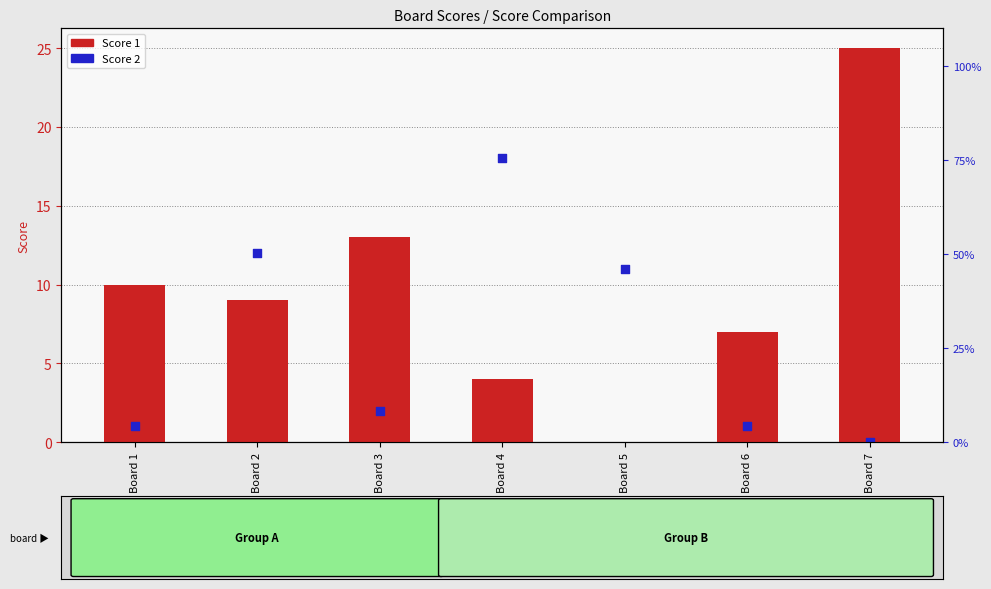

At how many categories does at least one series exceed 1?

7